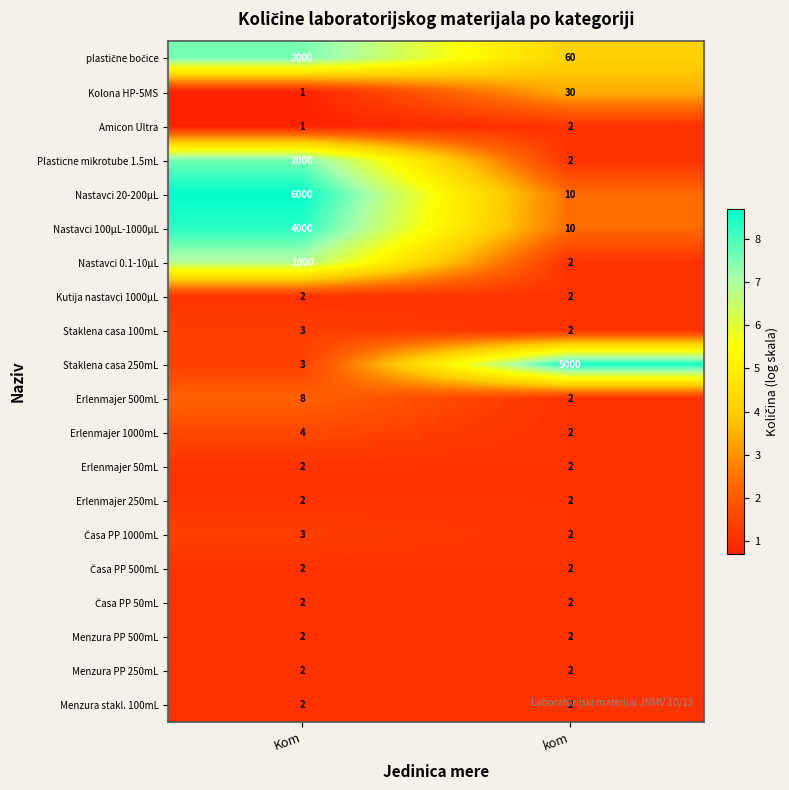

The value of Nastavci 0.1-10µL at Kom is 634. True or false?

False